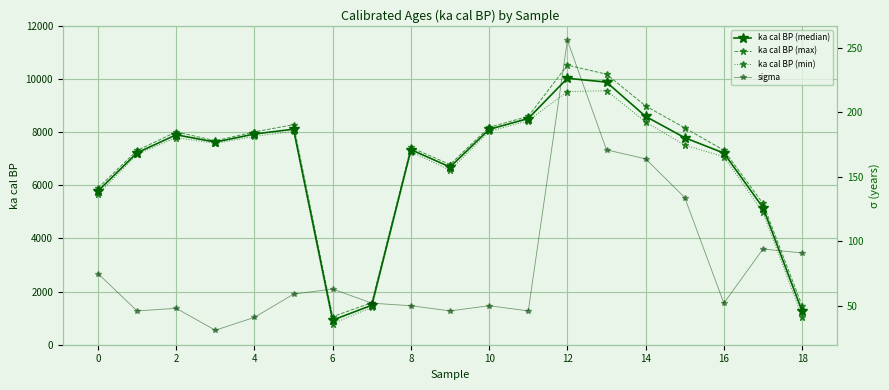

What is the highest value of the ka cal BP (max) series?

10521